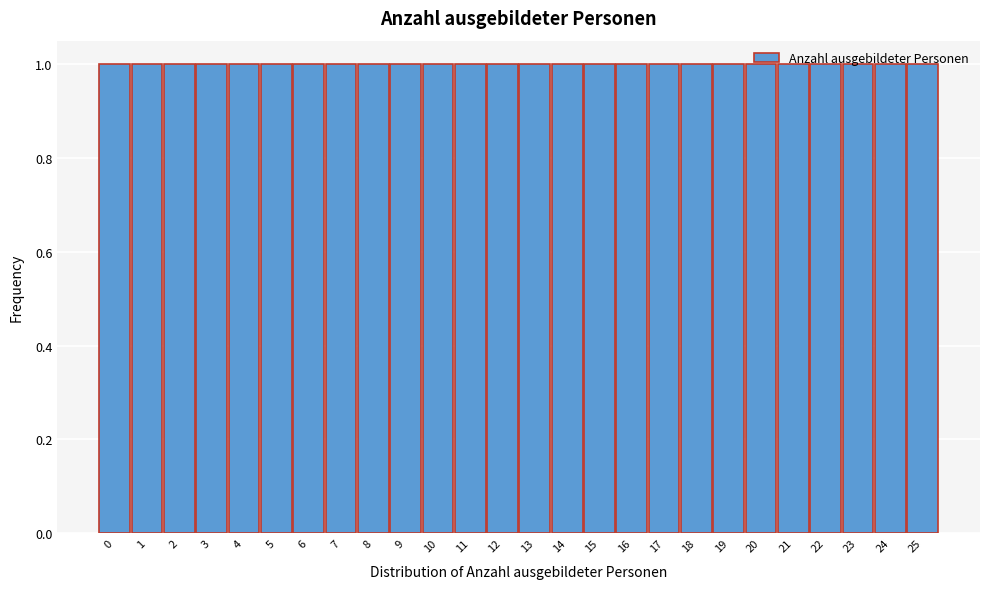

What is the height of the bar covering 6.5 to 7.5 on the x-axis? The values are not printed on the chart, so give them approximately, as read against the axis.

1